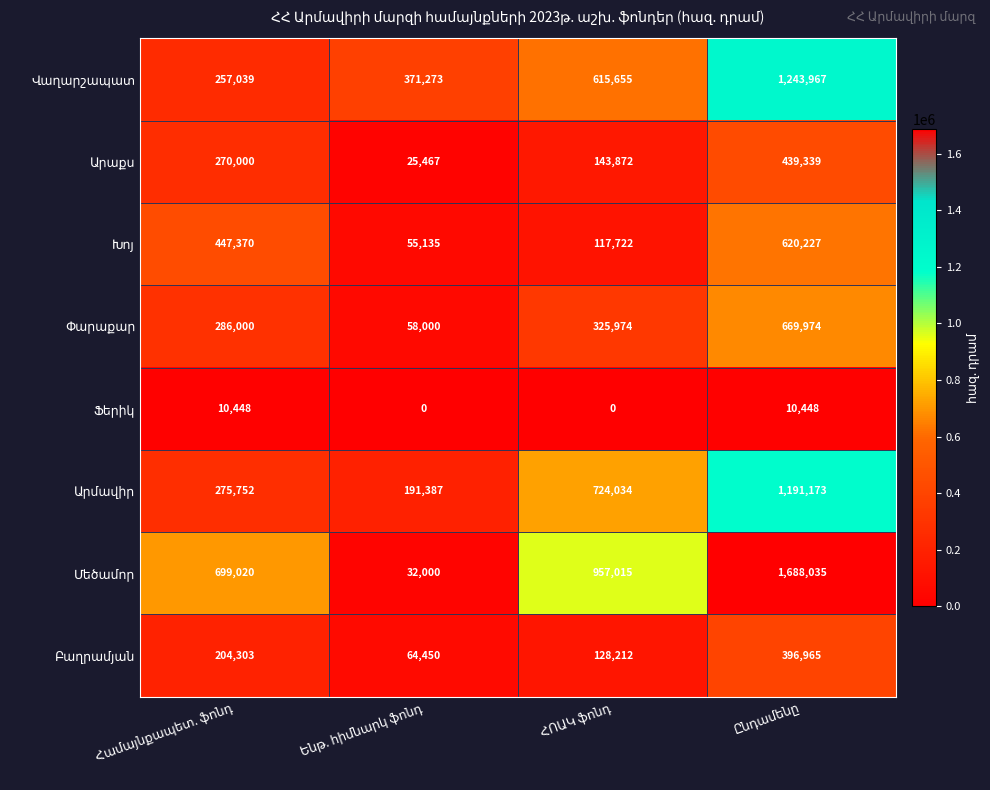

At how many categories does at least one series exceed 196917?

4